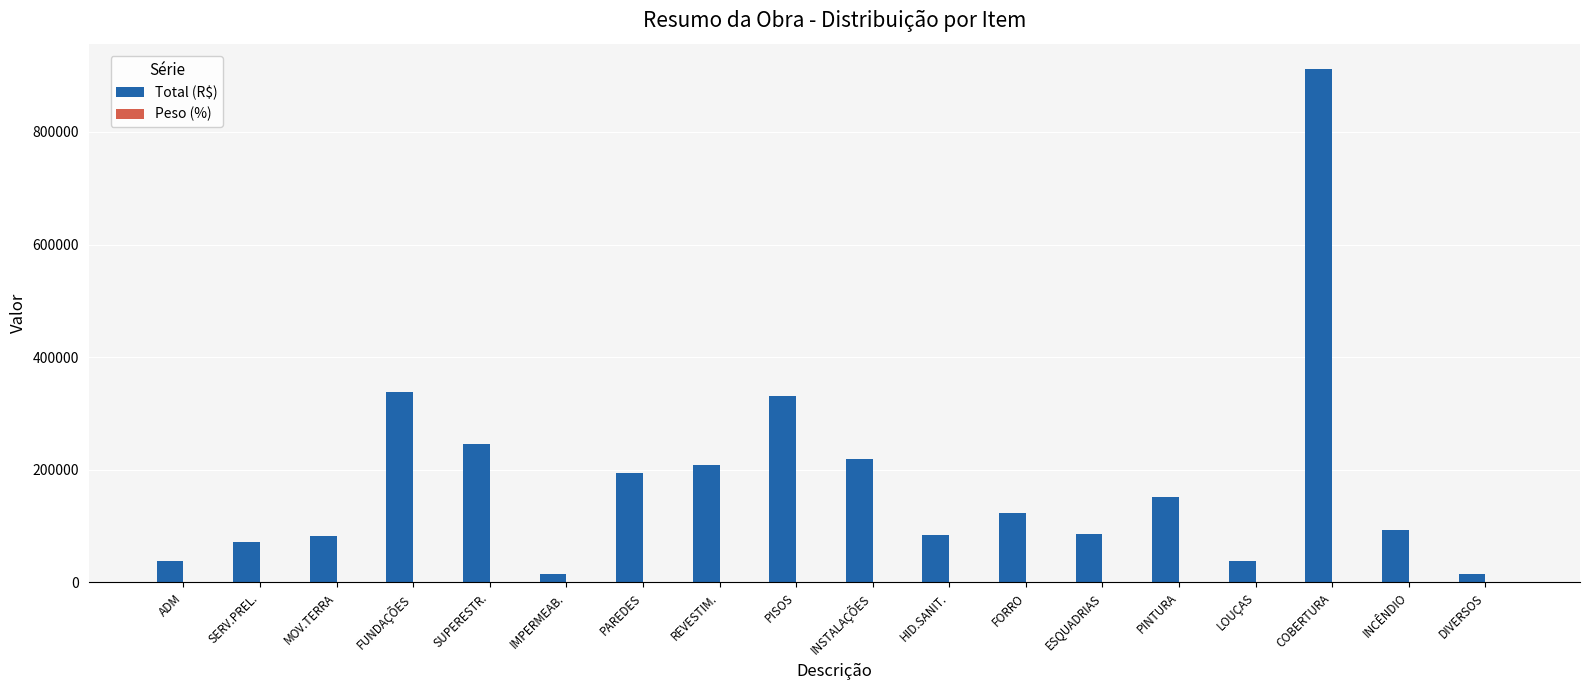

The value of Total (R$) at SUPERESTR. is 322615.7. True or false?

False